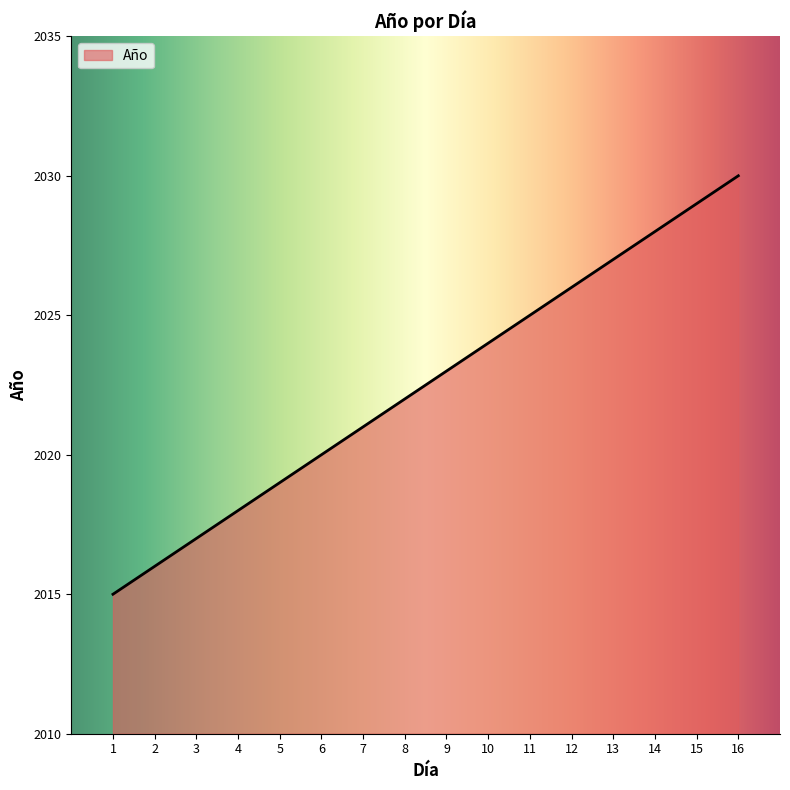

Does the chart have visible grid lines?

No